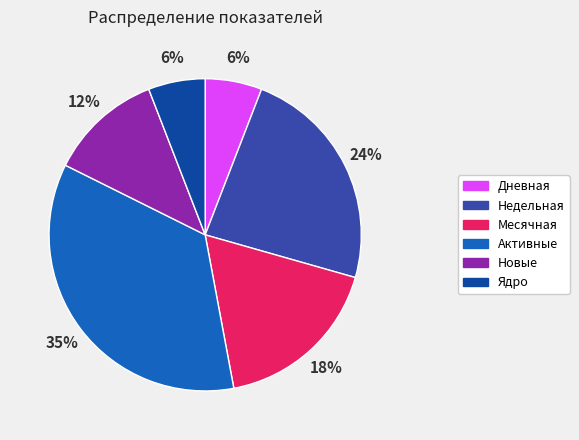

To the nearest percent, what is the combined percentage of Месячная and Дневная?

24%